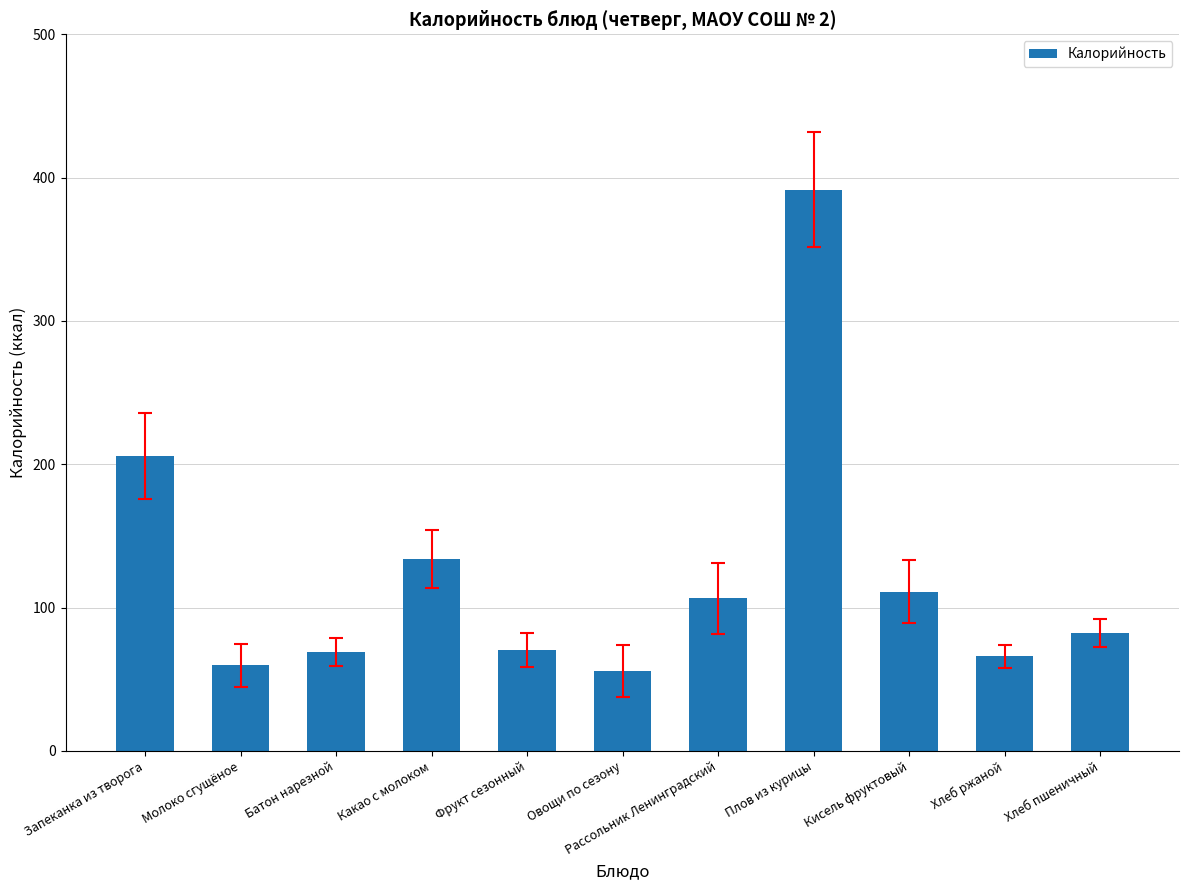

The value at Фрукт сезонный is 70.5. True or false?

True